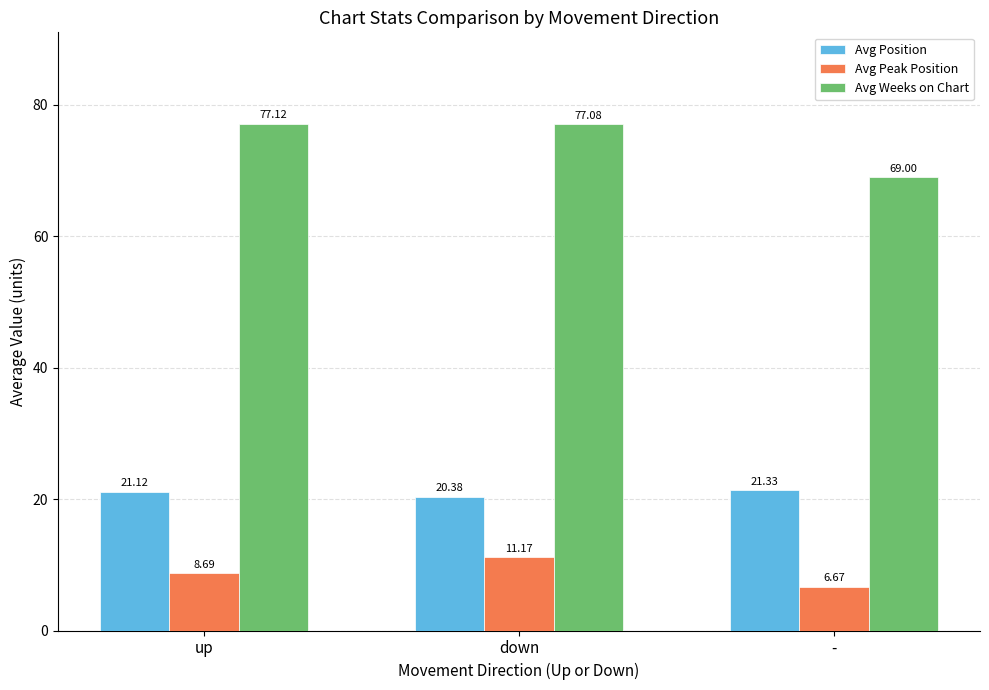

Between down and -, which series saw the biggest shift?

Avg Weeks on Chart